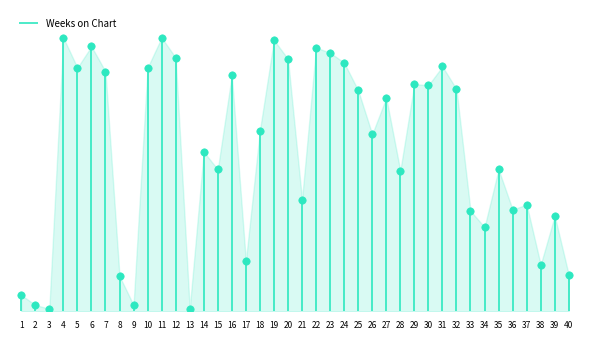

Approximately how many times larger is the value at 18 compared to 15?

1.3